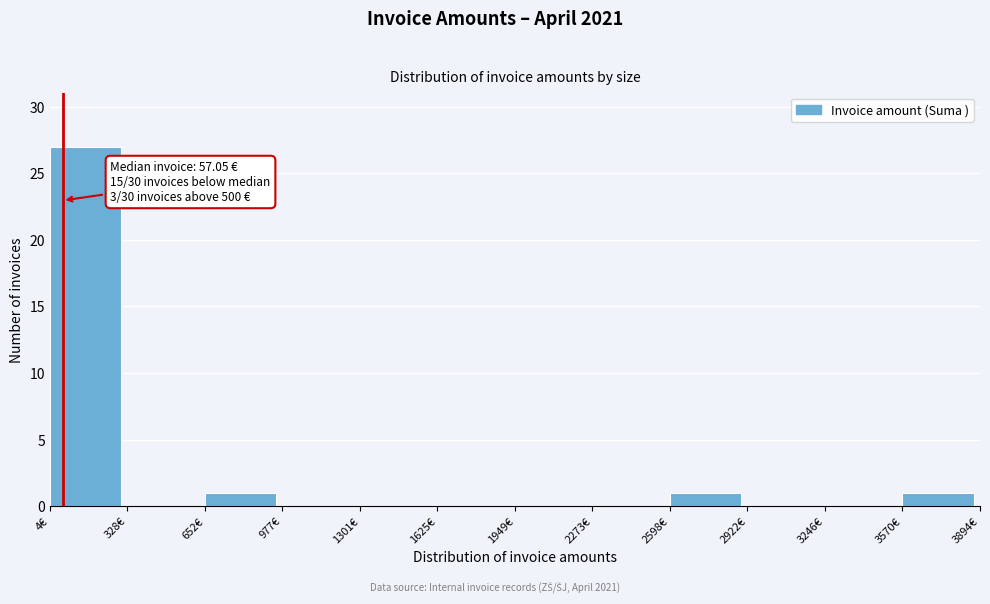

Over which range of the x-axis is the bar tallest?

0 to 350